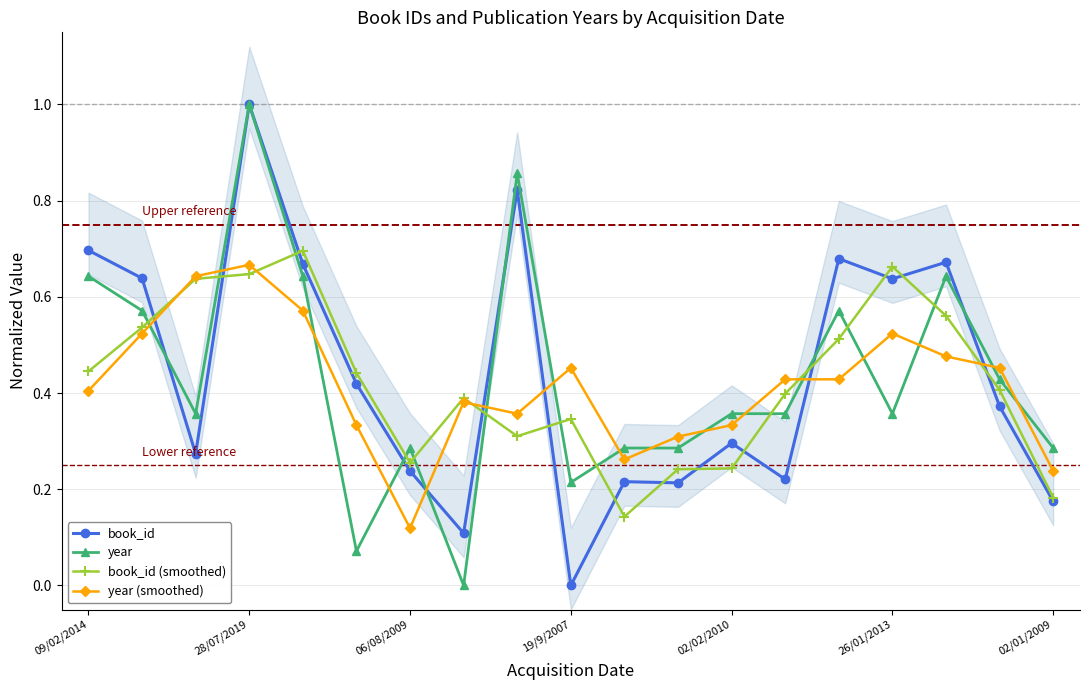

Between 11 and 09/02/2014, which is larger?

09/02/2014